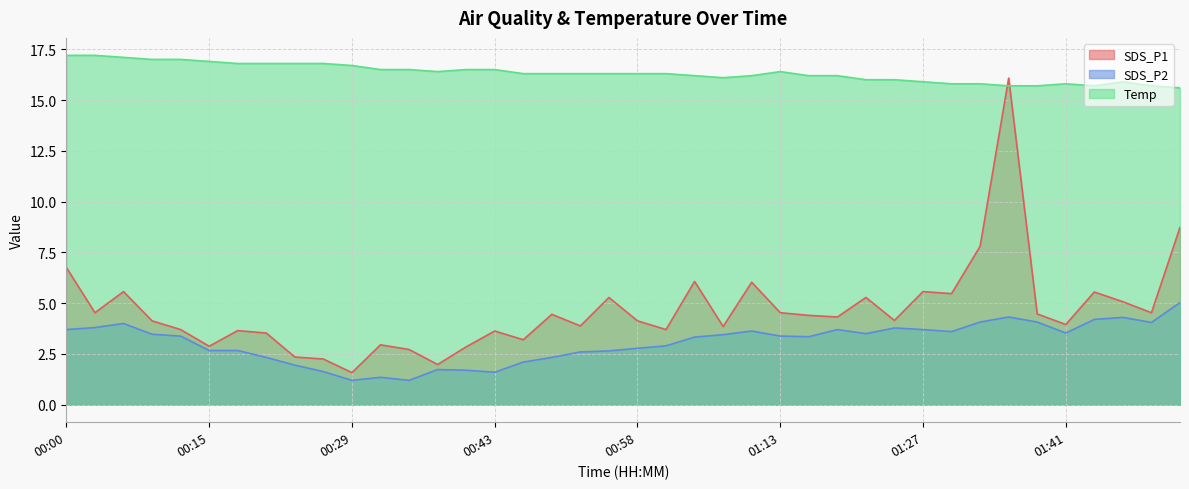

Which category has the highest value across all series?

00:00